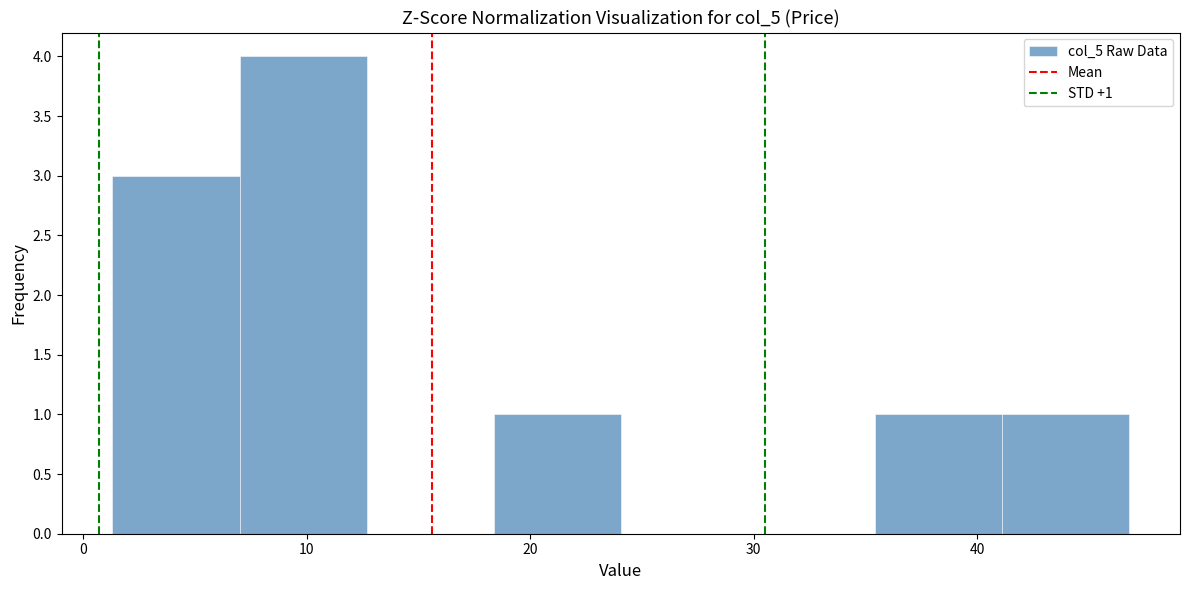

Over which range of the x-axis is the bar tallest?

7 to 13